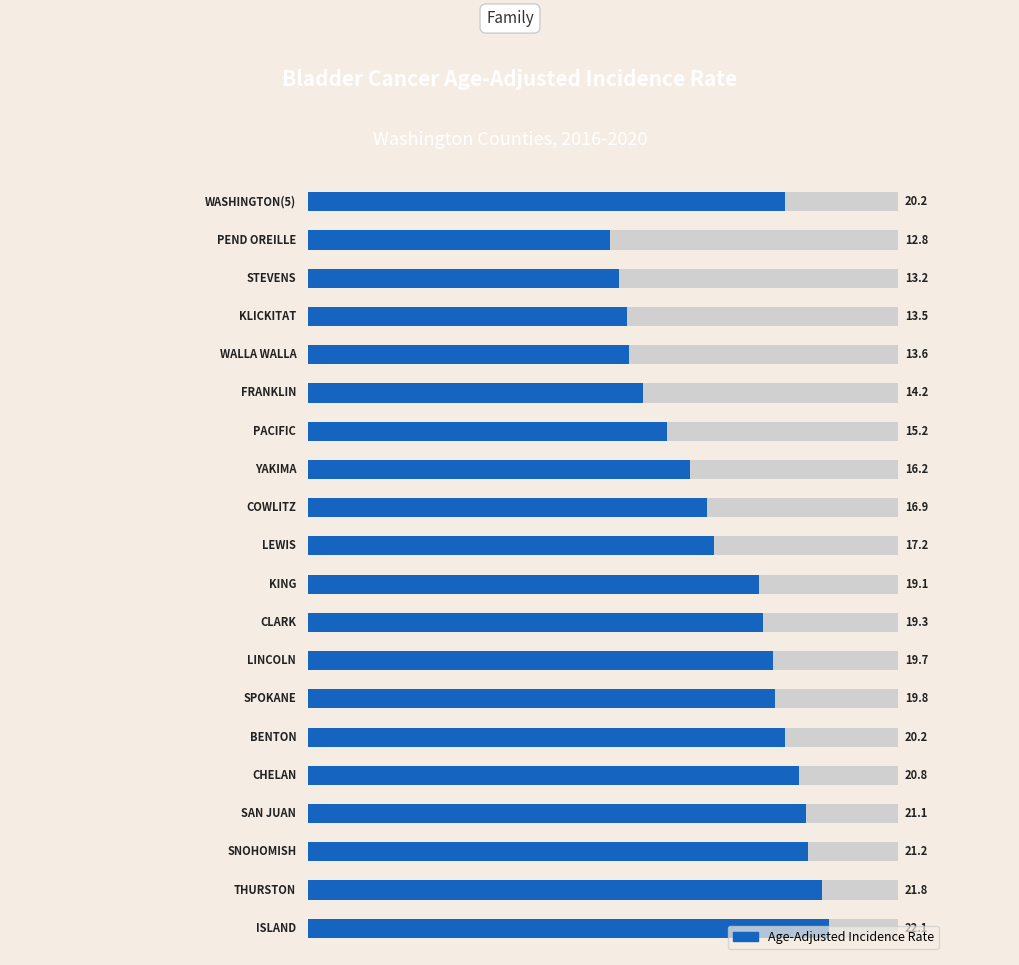

How many distinct data groups are displayed?

1